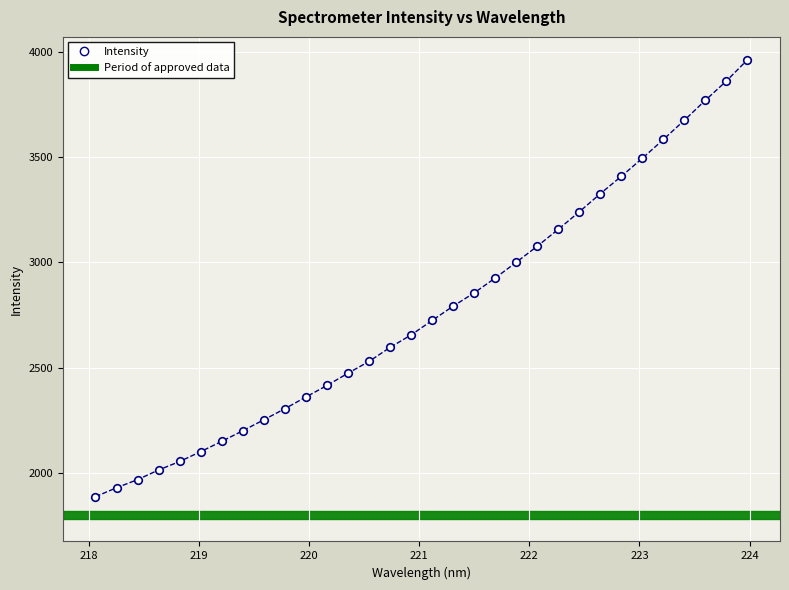

What is the range of Y values (max minus min)?

2073.7